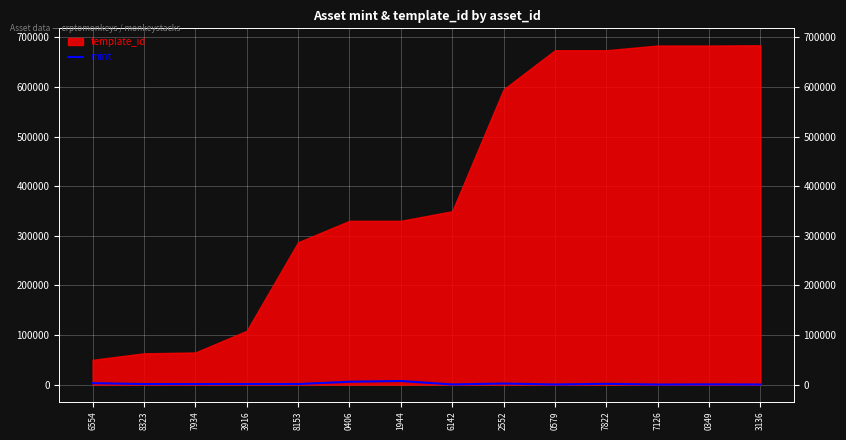

How many points are higher than both their immediate neighbors (excluding endpoints)?

5